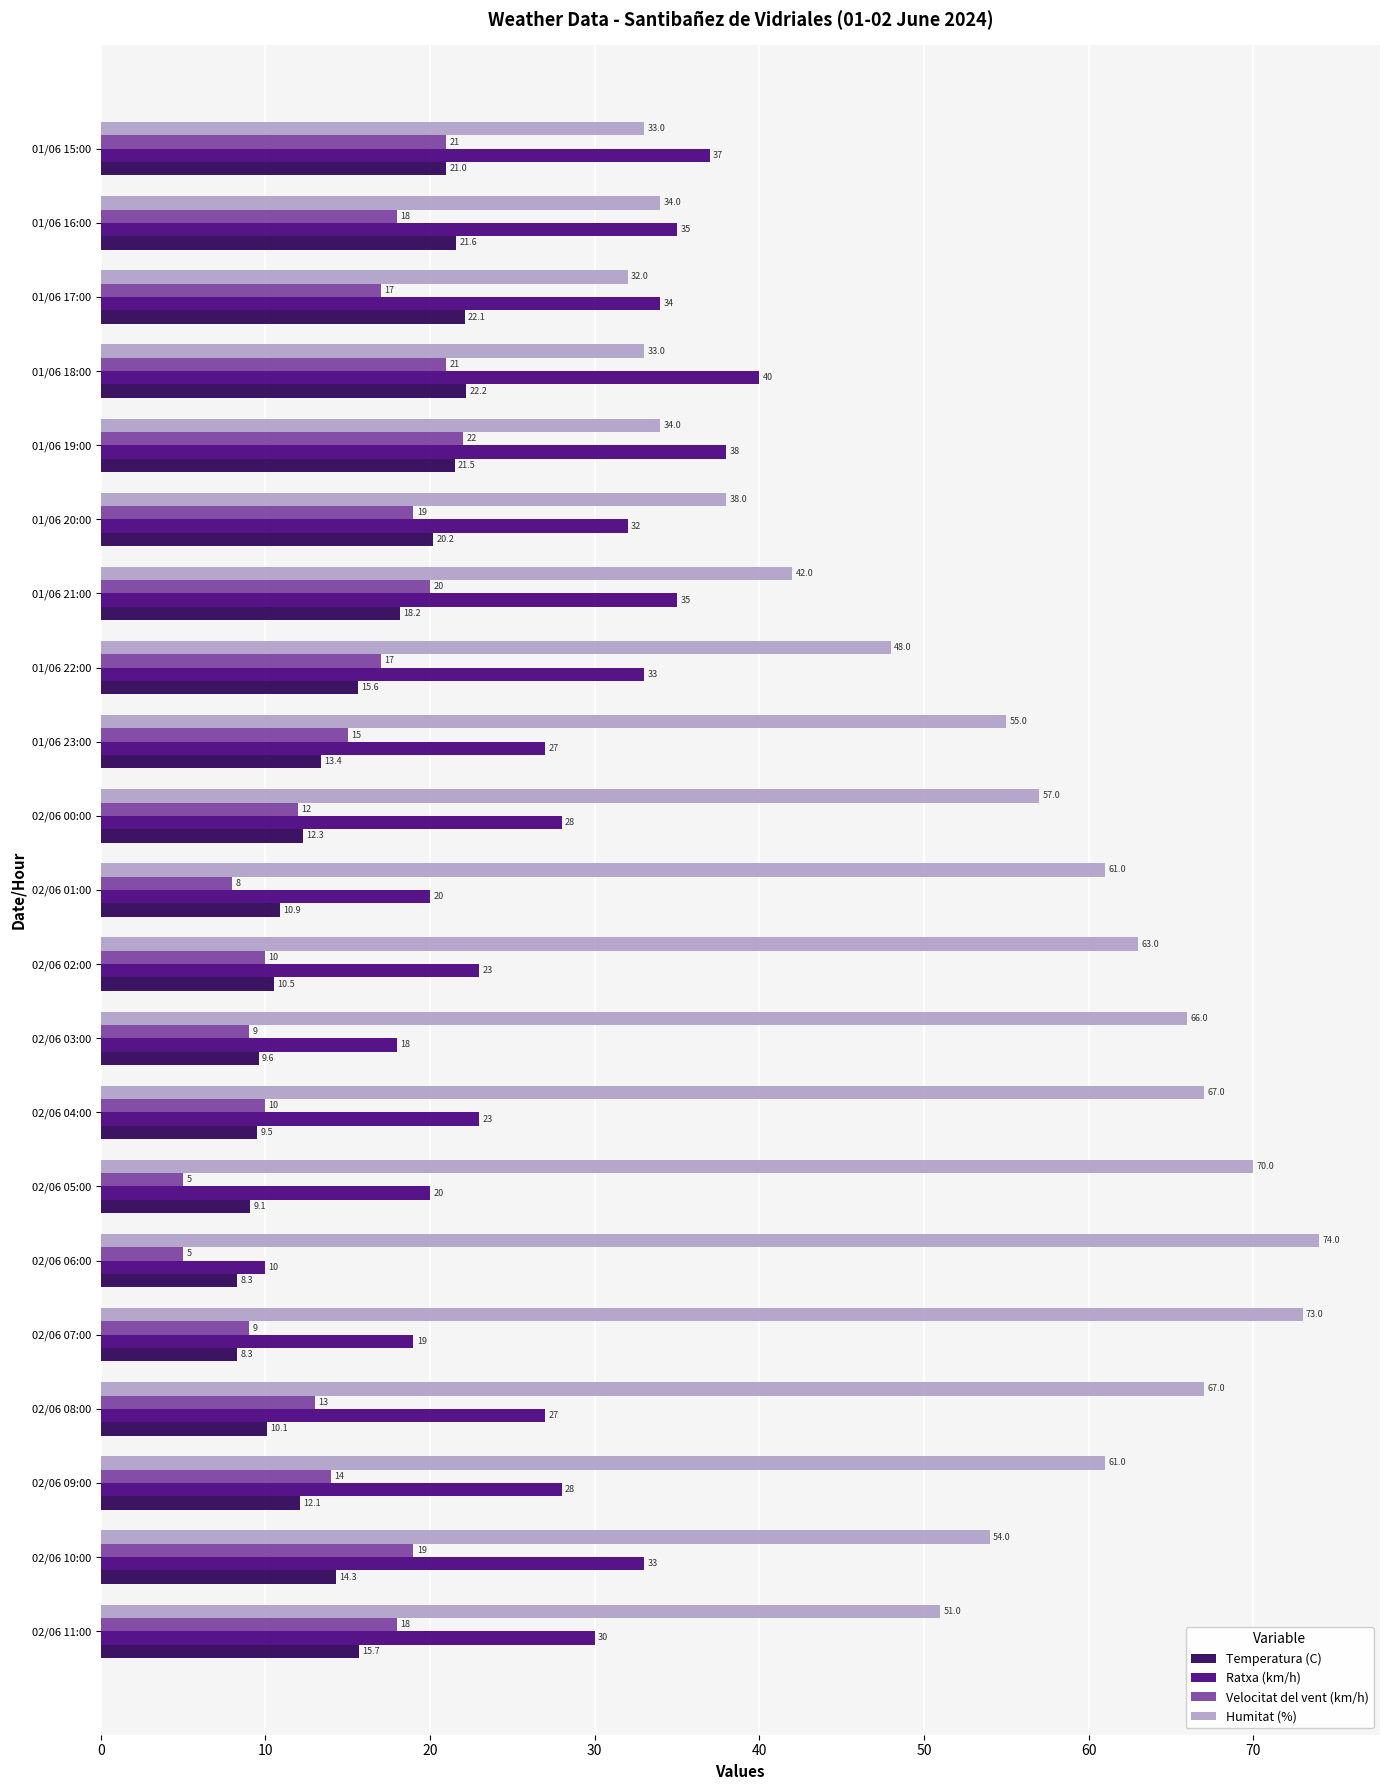

Which series has the largest total across all categories?

Humitat (%)